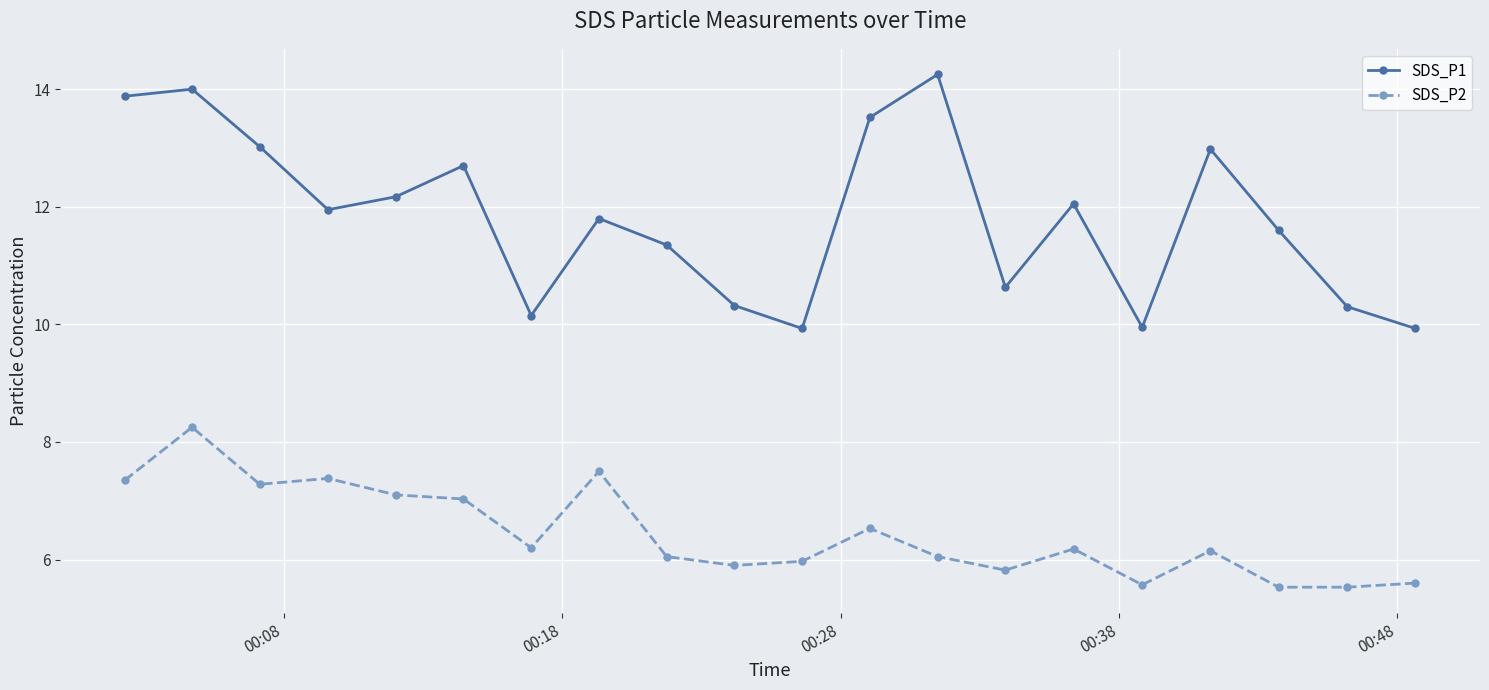

At how many categories does at least one series exceed 8?

20